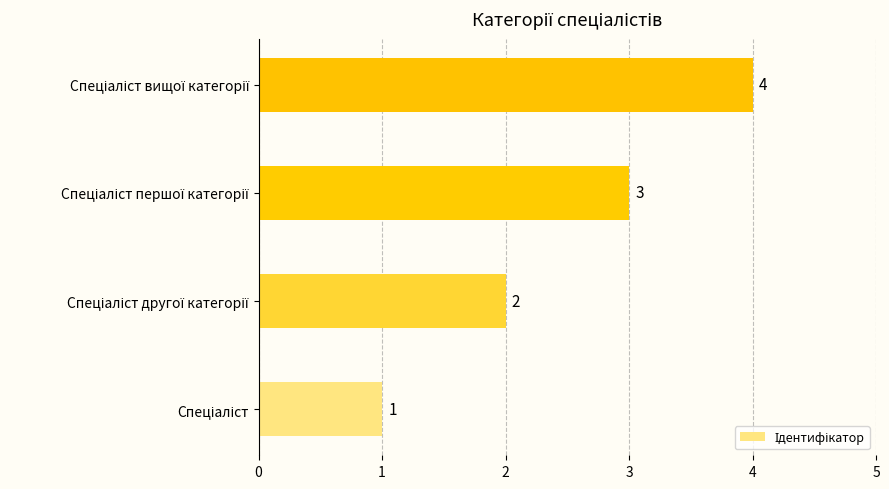

Count the values in the range 2 to 4.

3